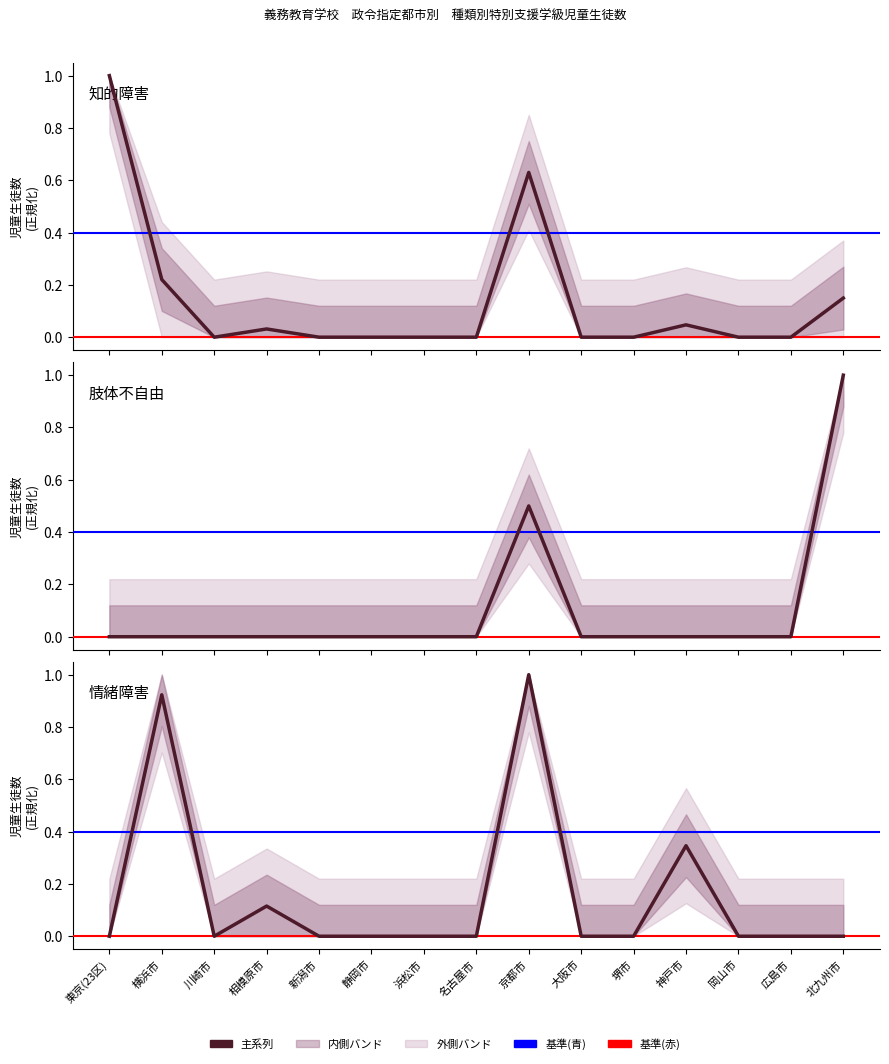

Reading left to right, transcribe all the data shown in this chart.

知的障害: 1.0	0.2	0.0	0.0	0.0	0.0	0.0	0.0	0.6	0.0	0.0	0.0	0.0	0.0	0.1
肢体不自由: 0.0	0.0	0.0	0.0	0.0	0.0	0.0	0.0	0.5	0.0	0.0	0.0	0.0	0.0	1.0
情緒障害: 0.0	0.9	0.0	0.1	0.0	0.0	0.0	0.0	1.0	0.0	0.0	0.3	0.0	0.0	0.0